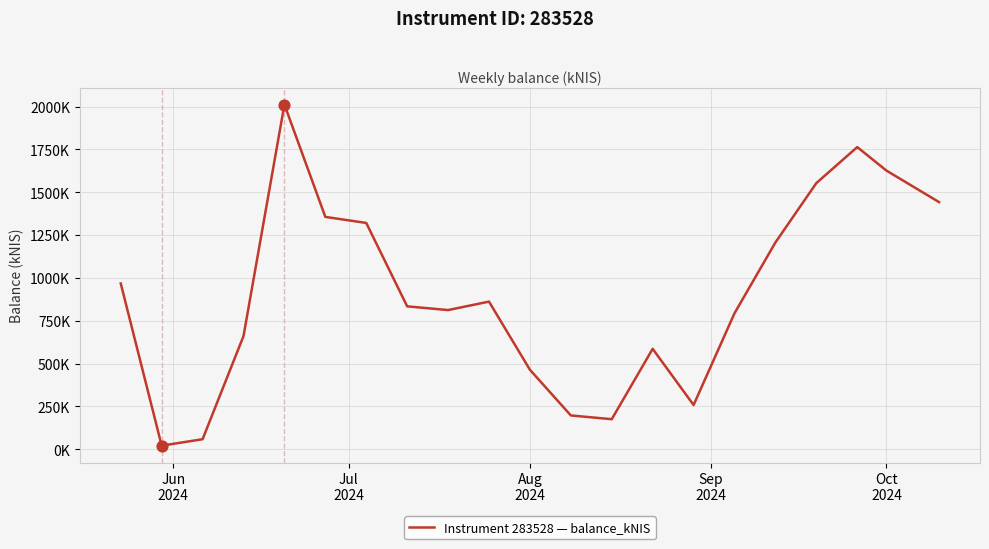

Is this an area chart (filled region under the line)?

No